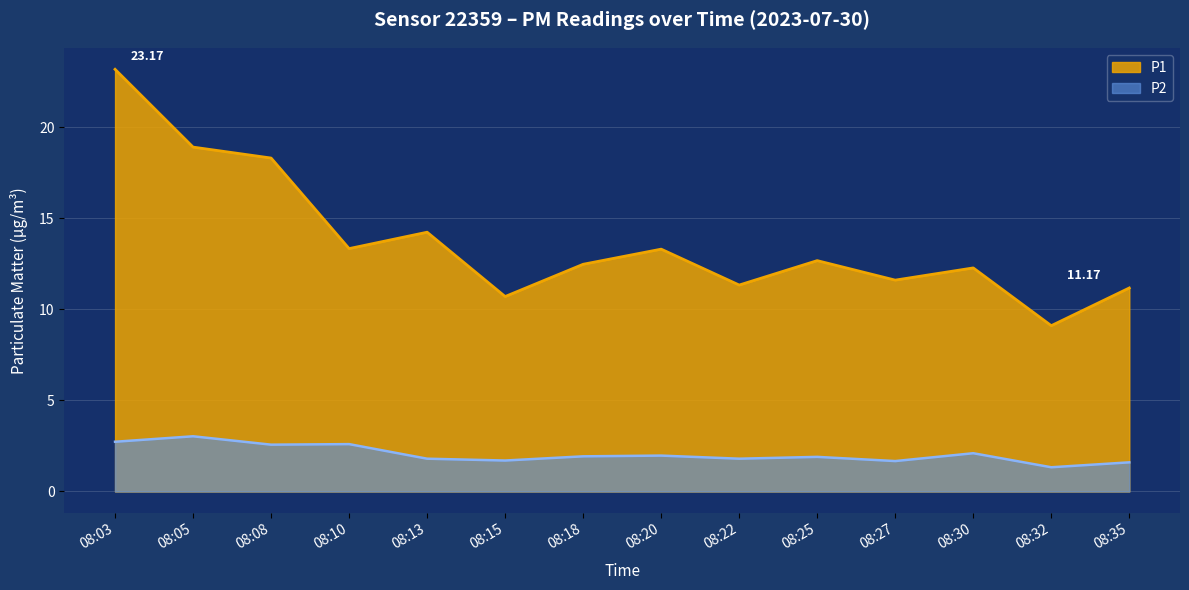

Which category has the highest value across all series?

08:03